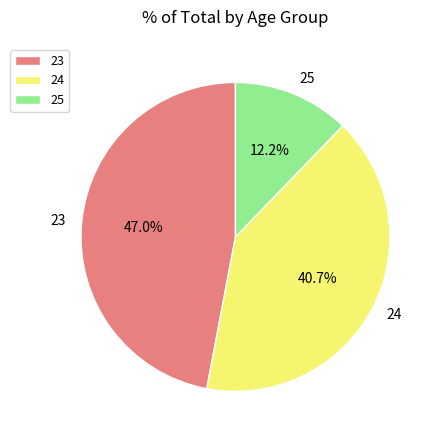

Which has a higher value, 25 or 24?

24